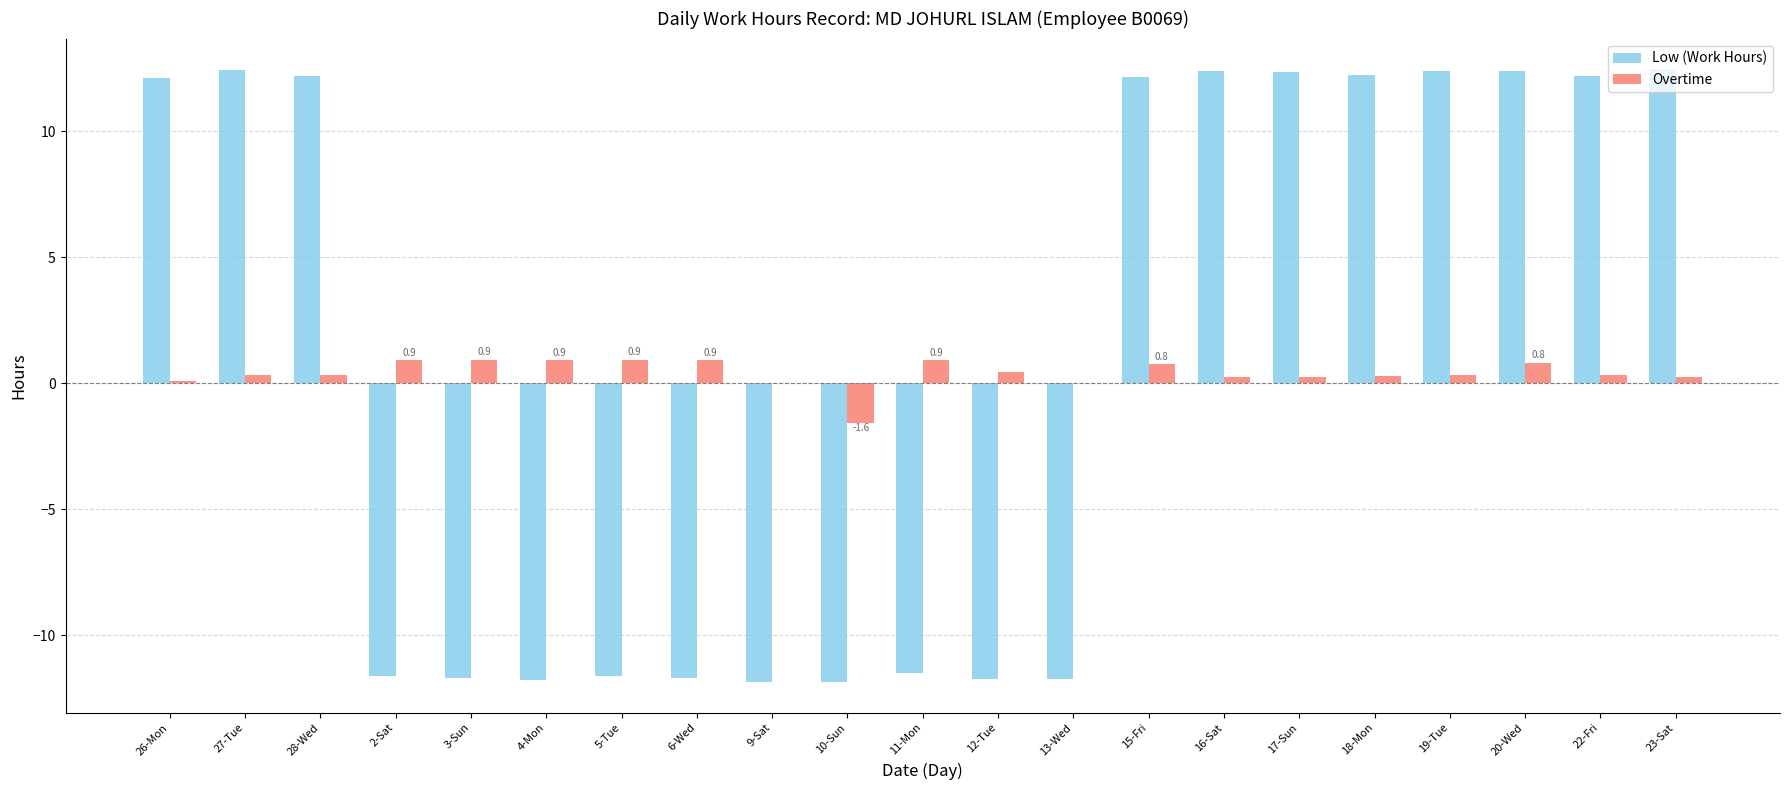

The Overtime series shows 0.3 at 19-Tue. True or false?

True